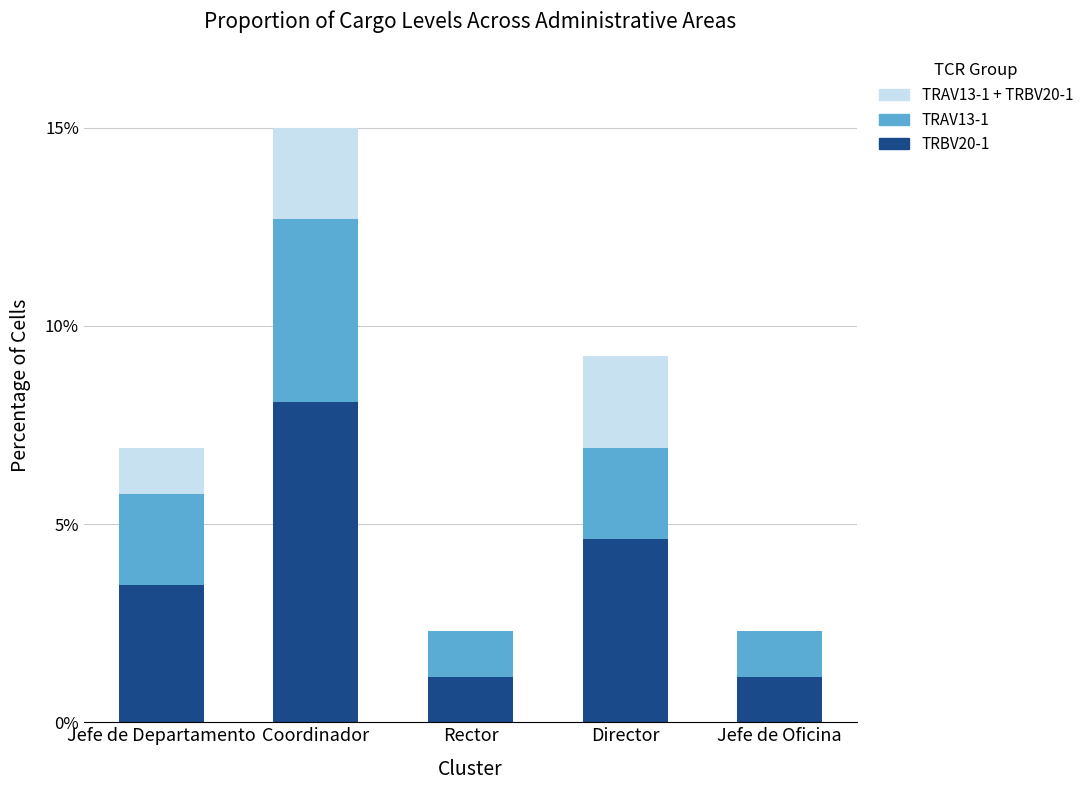

Count the number of categories in the chart.

5